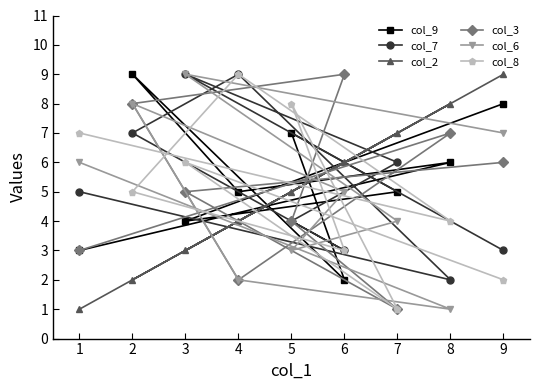

Count the number of data series in this chart.

6